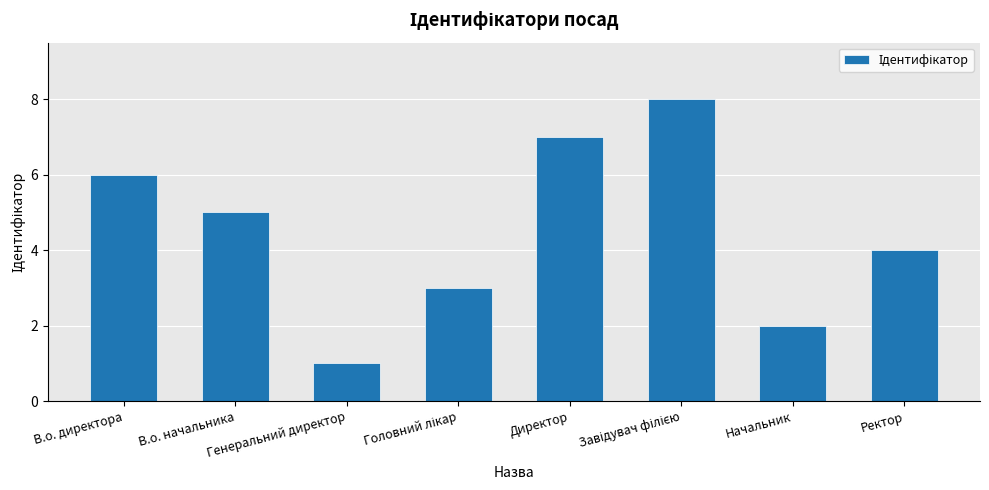

Count the number of categories in the chart.

8